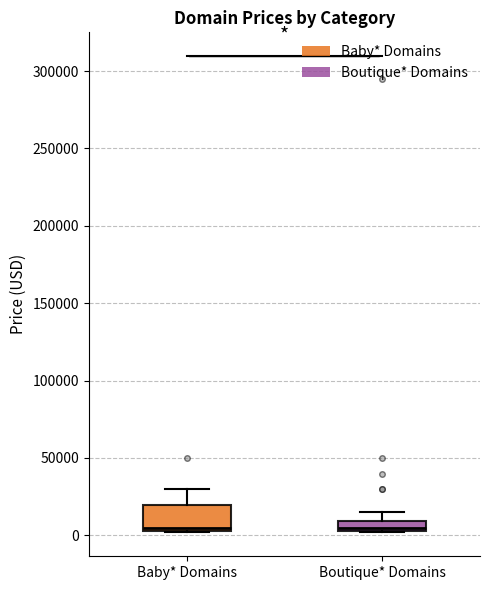

Comparing the boxes themselves (not the whiskers), which one is the tallest?

Baby* Domains